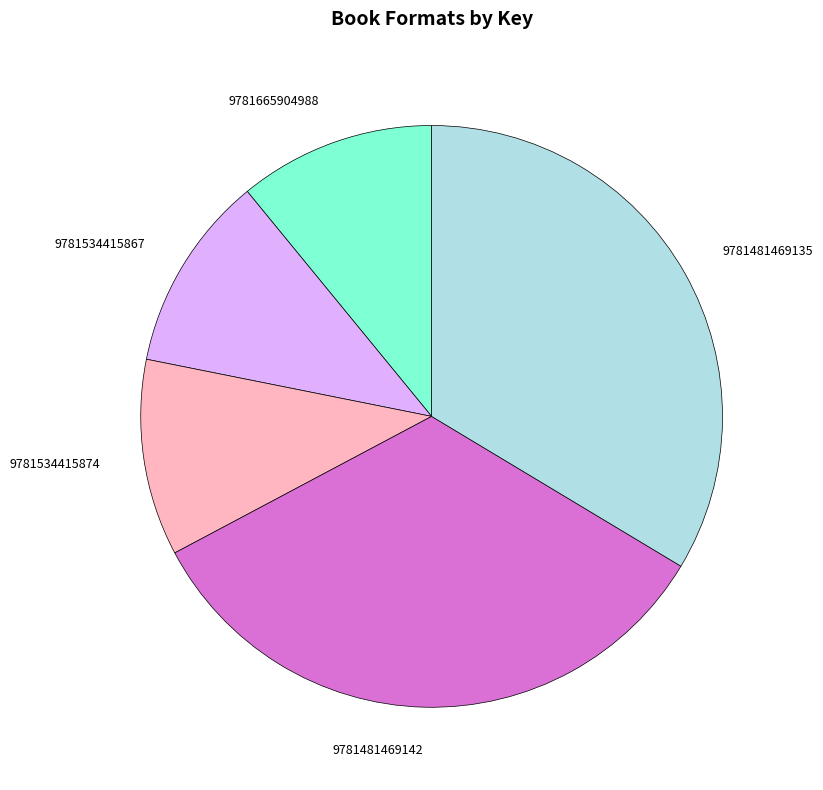

The 9781534415867 slice represents 5% of the pie. True or false?

False